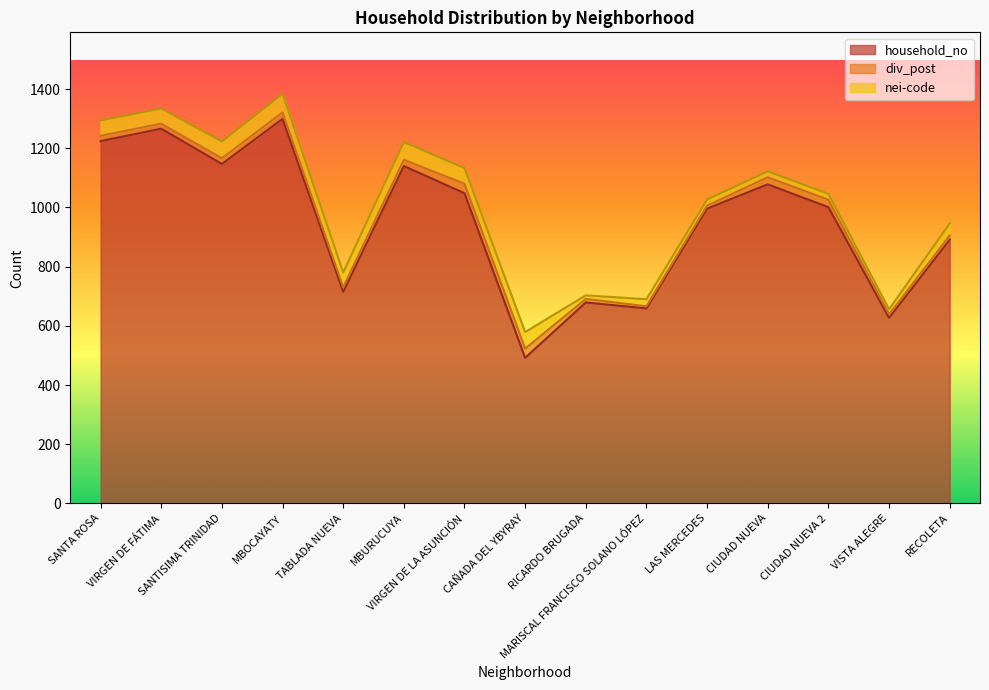

What is the difference between the div_post values at VIRGEN DE LA ASUNCIÓN and SANTA ROSA?

14